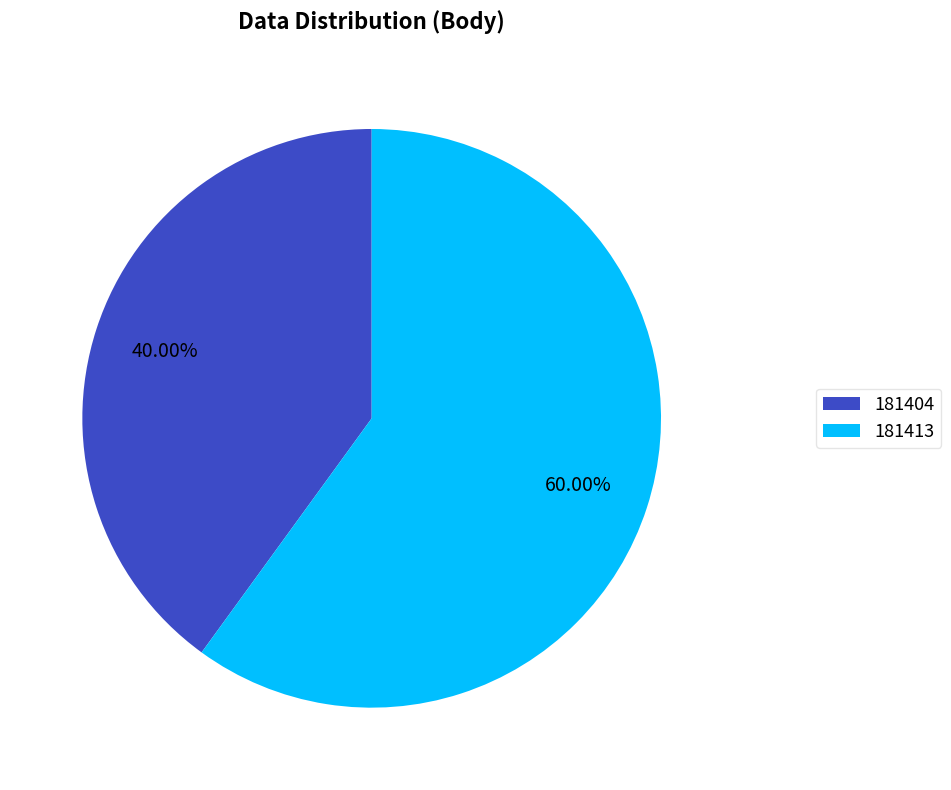

The 181404 slice represents 40% of the pie. True or false?

True